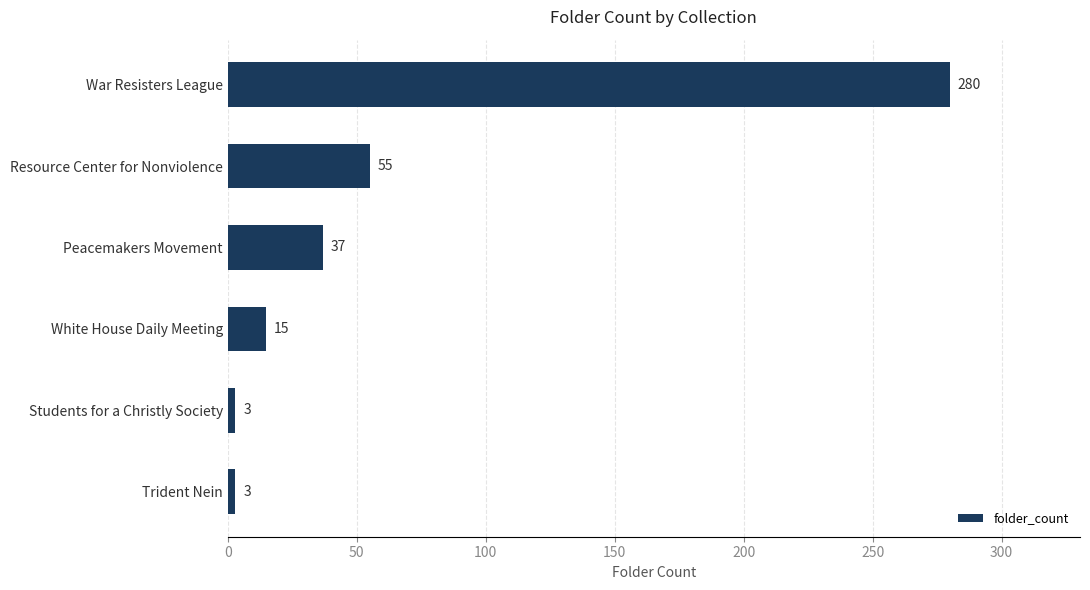

What is the minimum value shown in the chart?

3